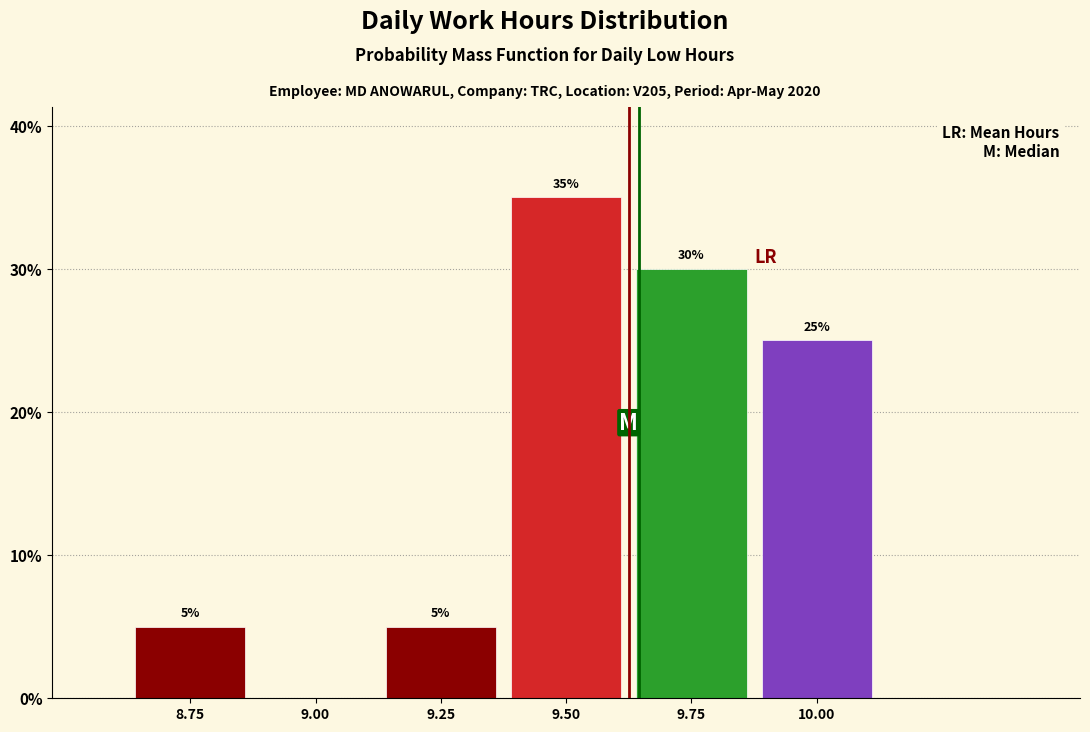

Reading left to right, what are all the values shown in this chart?

8.75=5	9.00=0	9.25=5	9.50=35	9.75=30	10.00=25